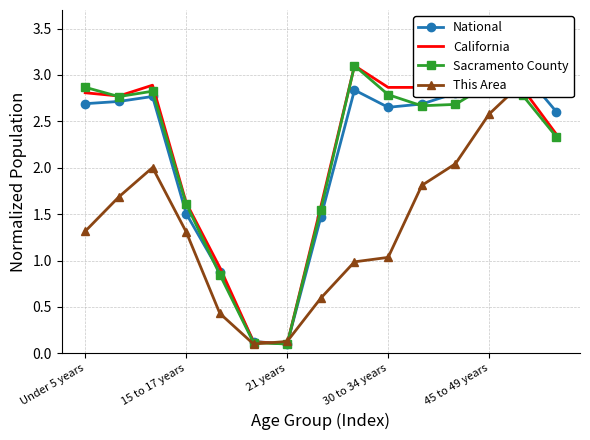

What is the difference between the maximum and minimum values in the National series?

3.0